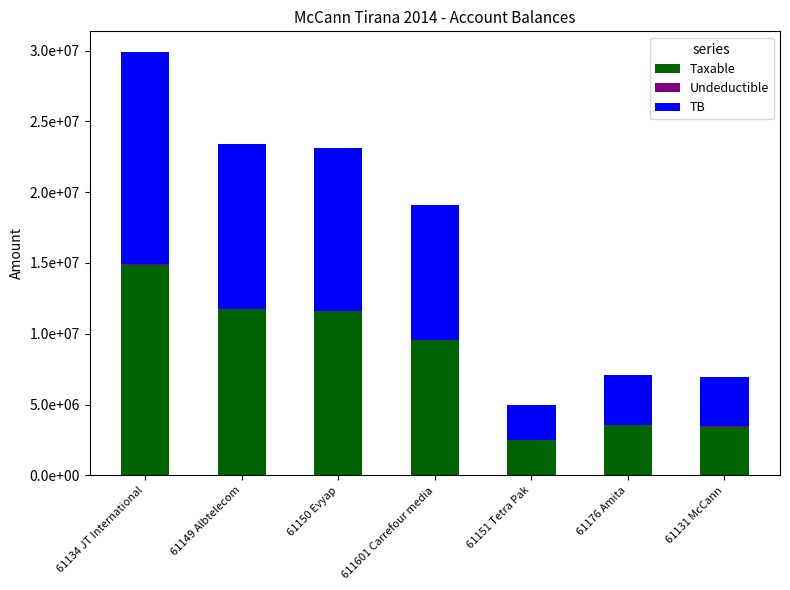

Where is Undeductible nearest to the value 21649?

61131 McCann